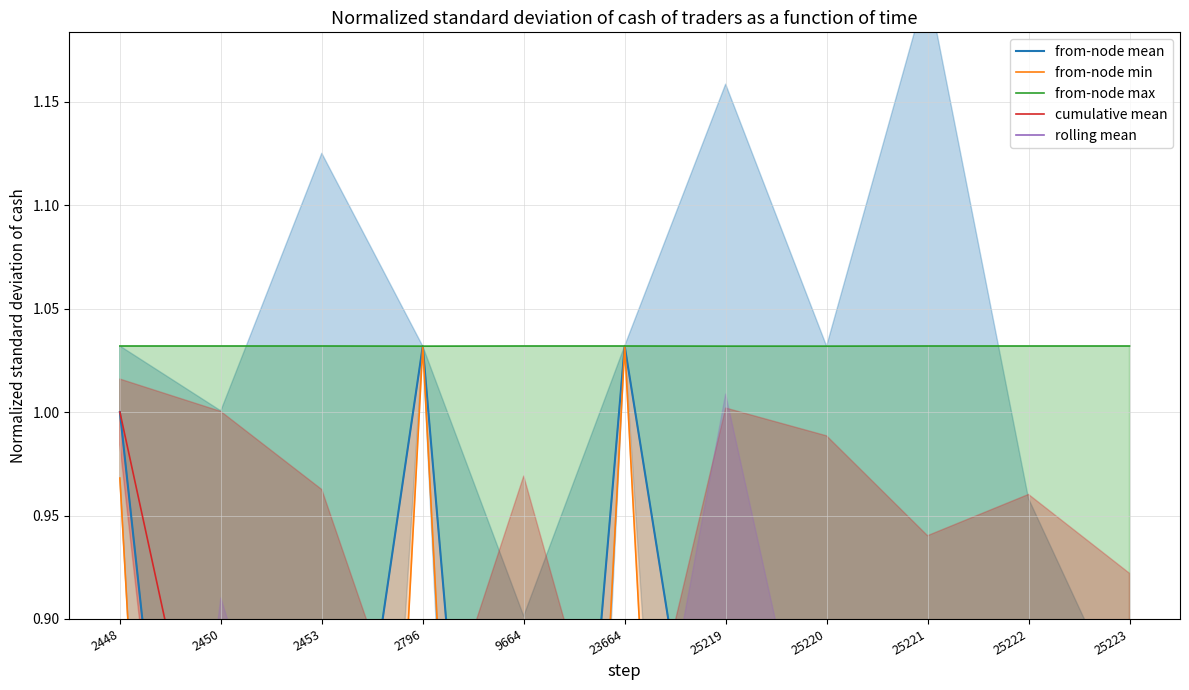

At which label does from-node min reach its minimum?

2450